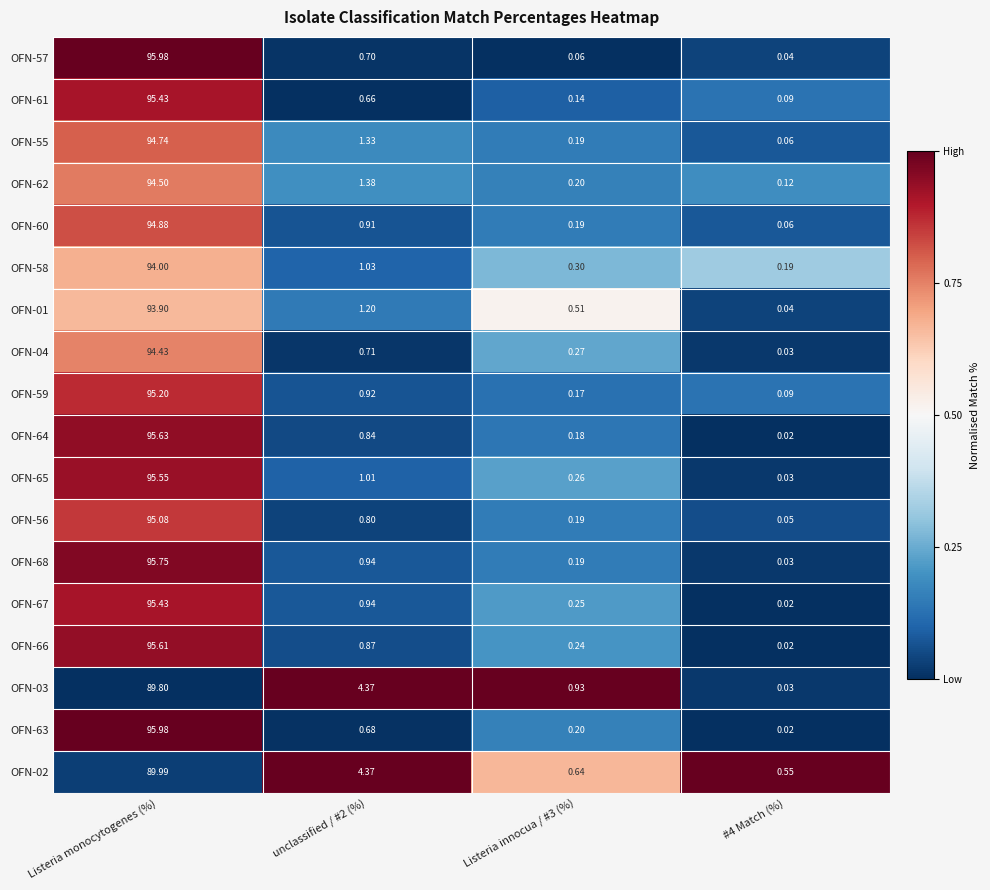

Which label corresponds to the largest value in the chart?

Listeria monocytogenes (%)